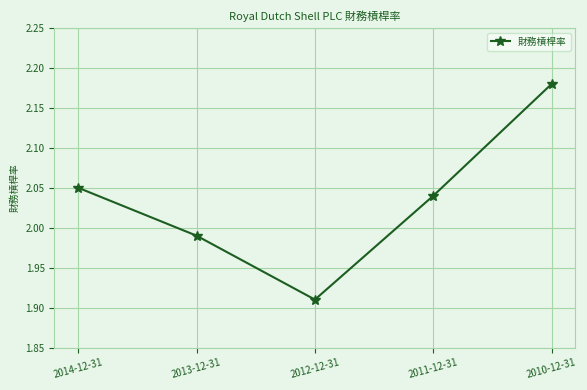

What is the difference between the maximum and second lowest values?

0.2